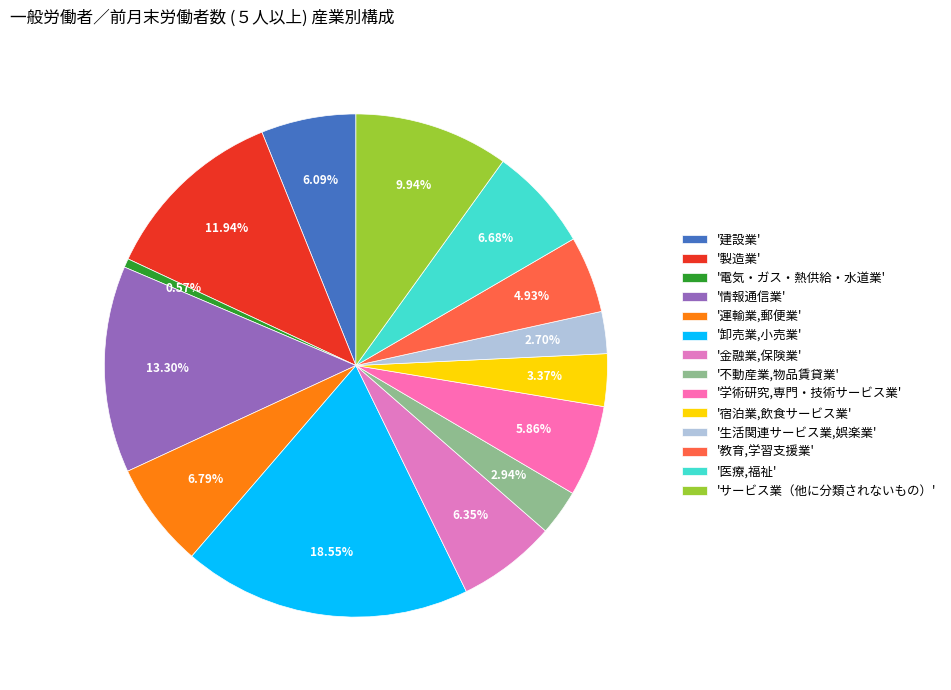

Which slice is the smallest?

'電気・ガス・熱供給・水道業'